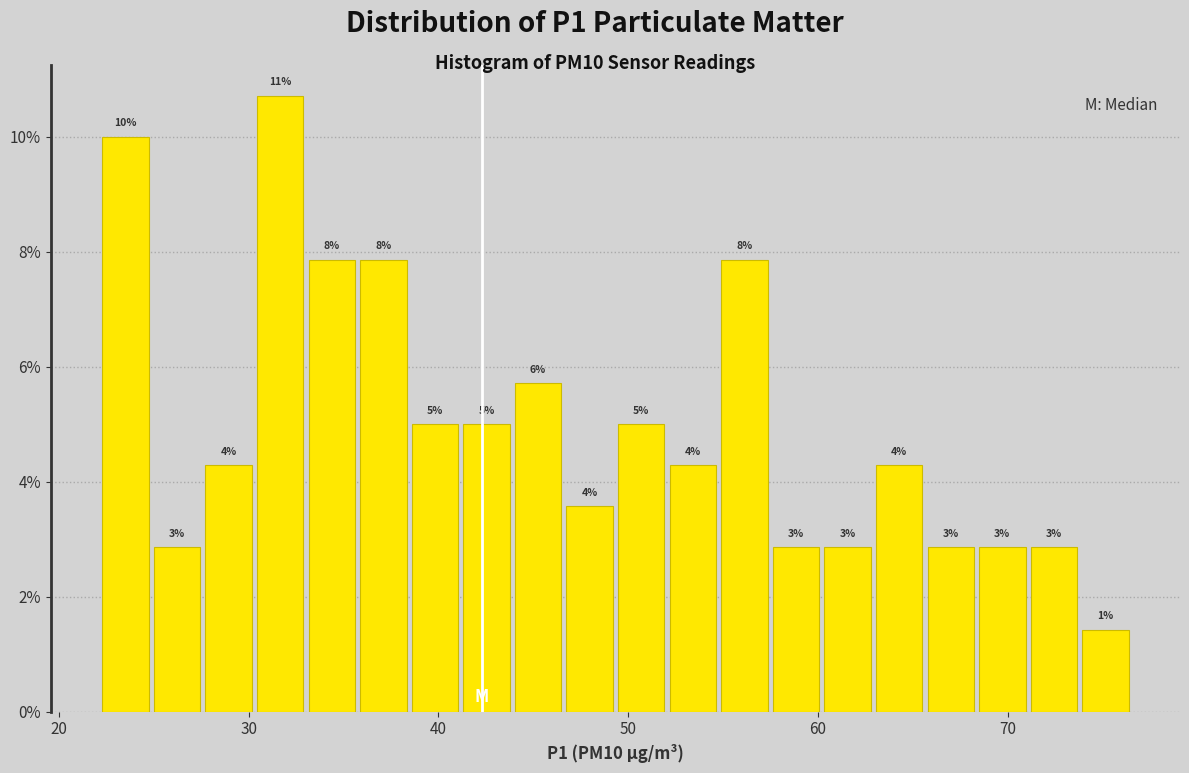

Around what value on the x-axis is the tallest bar? Give the approximate position of its centre, as read against the axis.

32